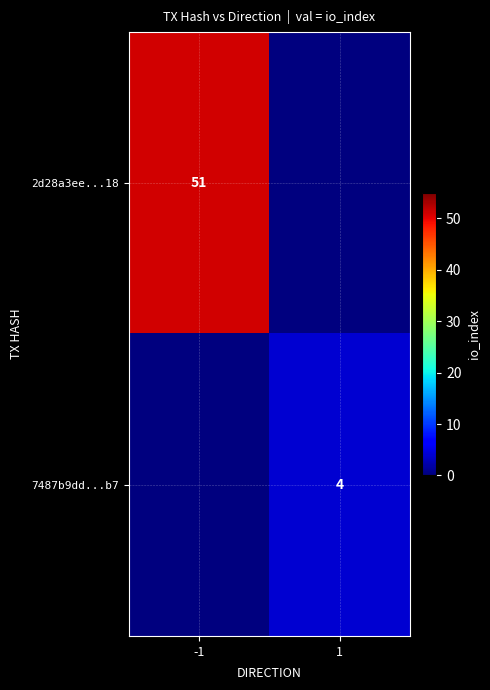

Which has a higher value, 1 or -1?

-1